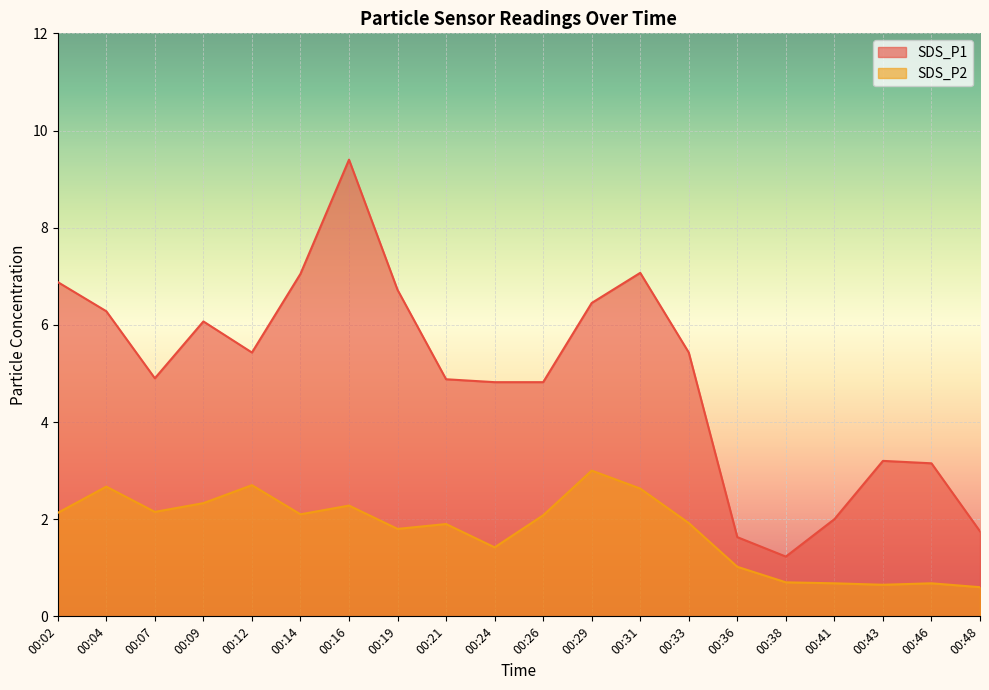

What is the spread (max minus min) of values at 00:46?

2.5